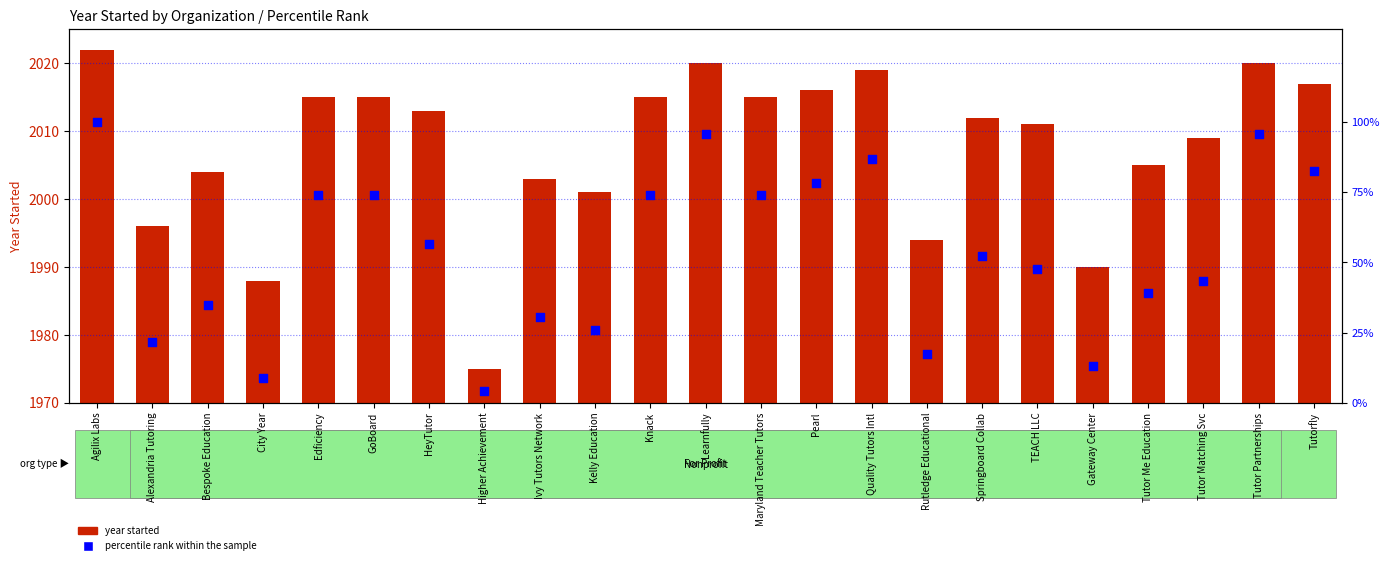

Between Quality Tutors Intl and GoBoard, which is larger?

Quality Tutors Intl